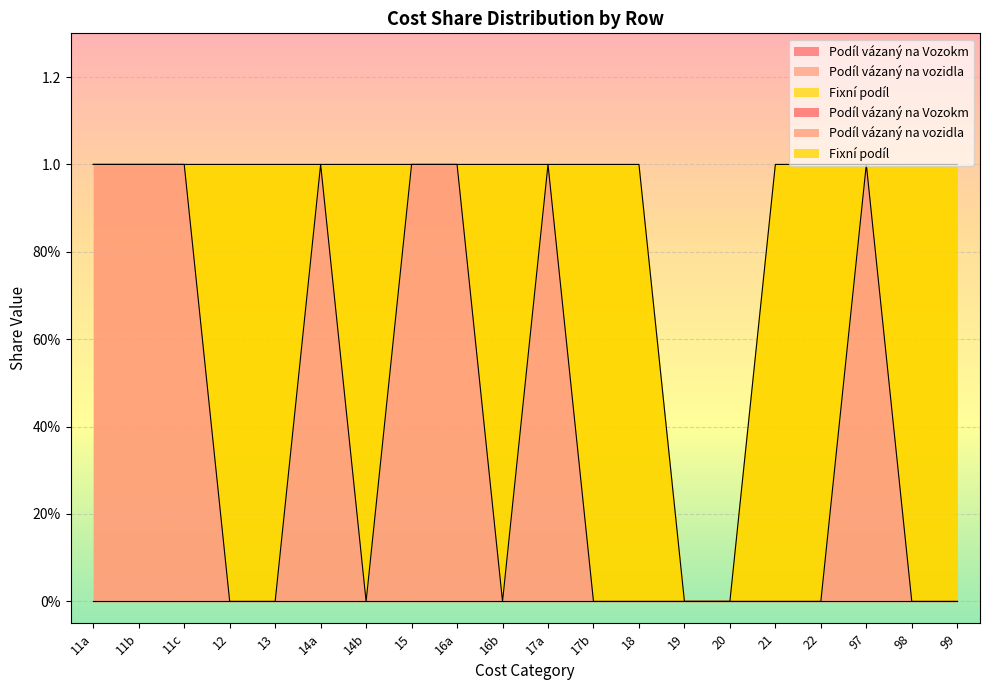

Which series has the widest spread of values?

Podíl vázaný na vozidla